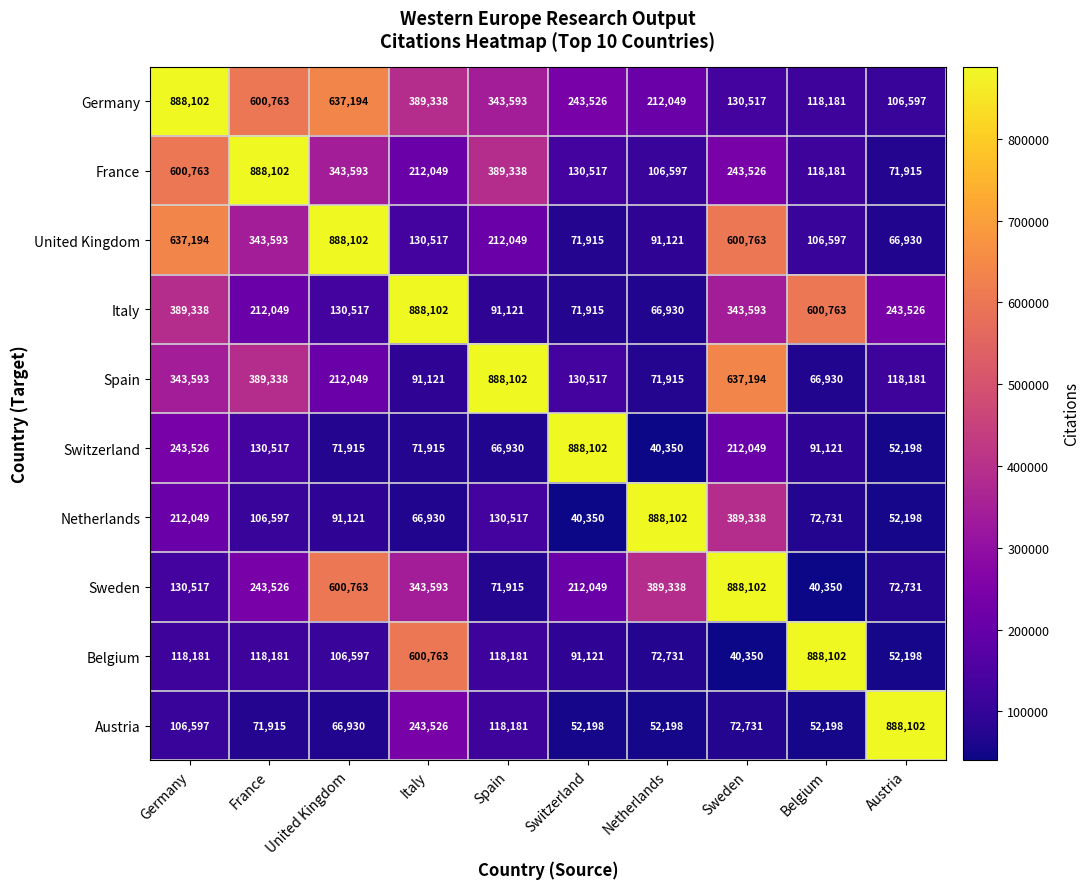

What is the difference between the highest and lowest values at Italy?

821172